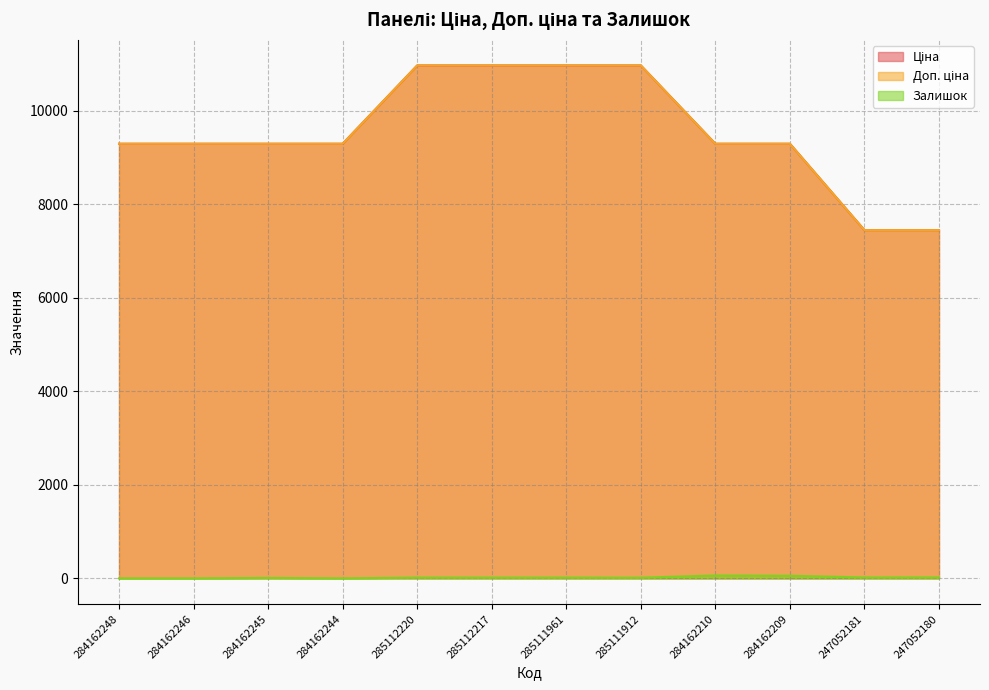

What is the difference between the maximum and minimum values in the Залишок series?

62.0